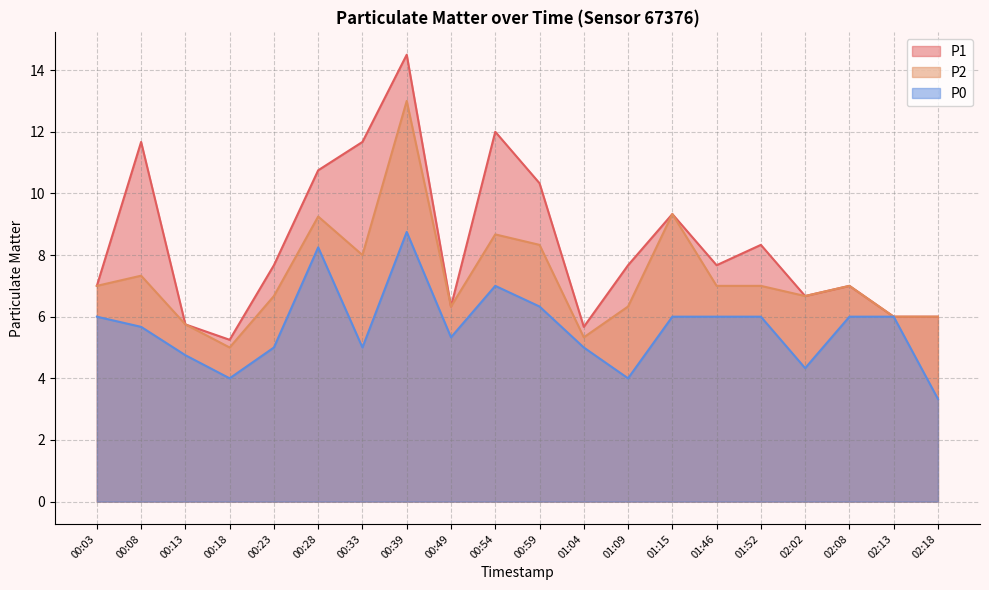

What is the value of the P1 point at the 4th from the left?

5.2